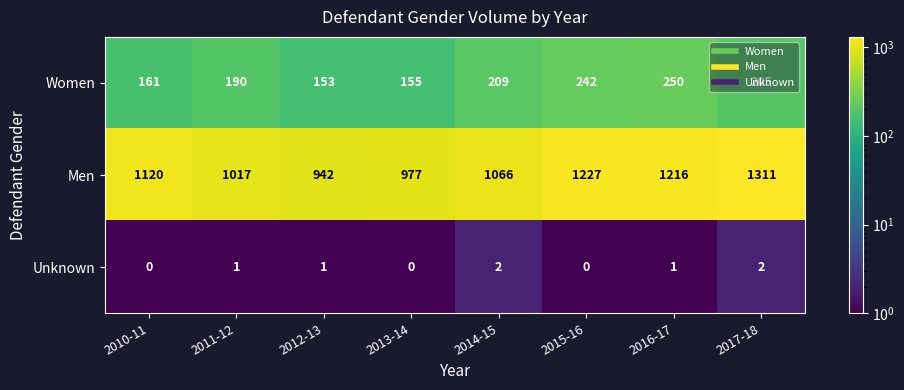

What is the difference between the maximum and minimum values in the Men series?

369